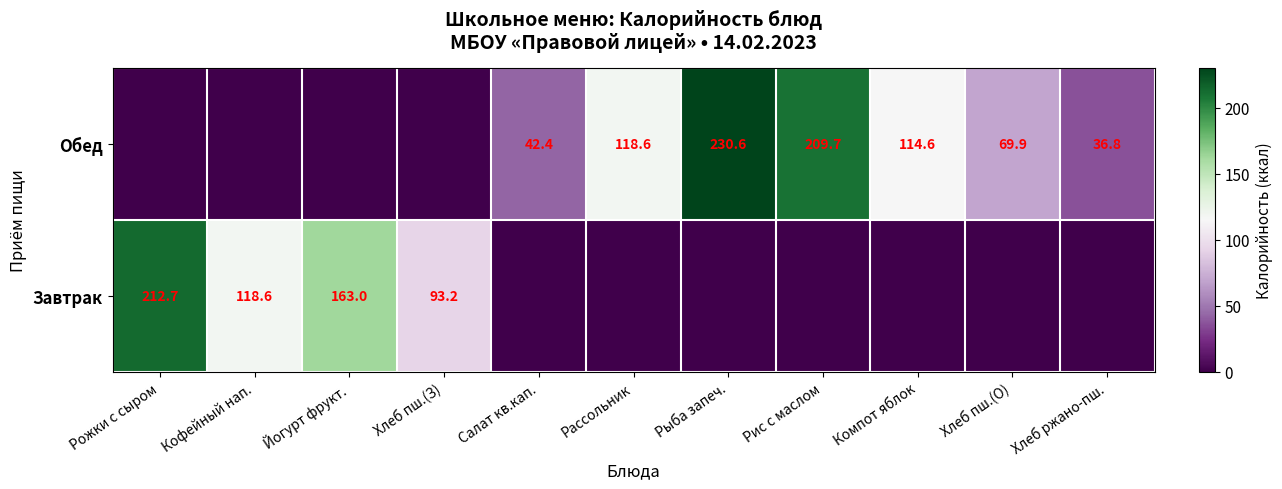

Is it true that Завтрак equals 93.2 at Хлеб пш.(З)?

True